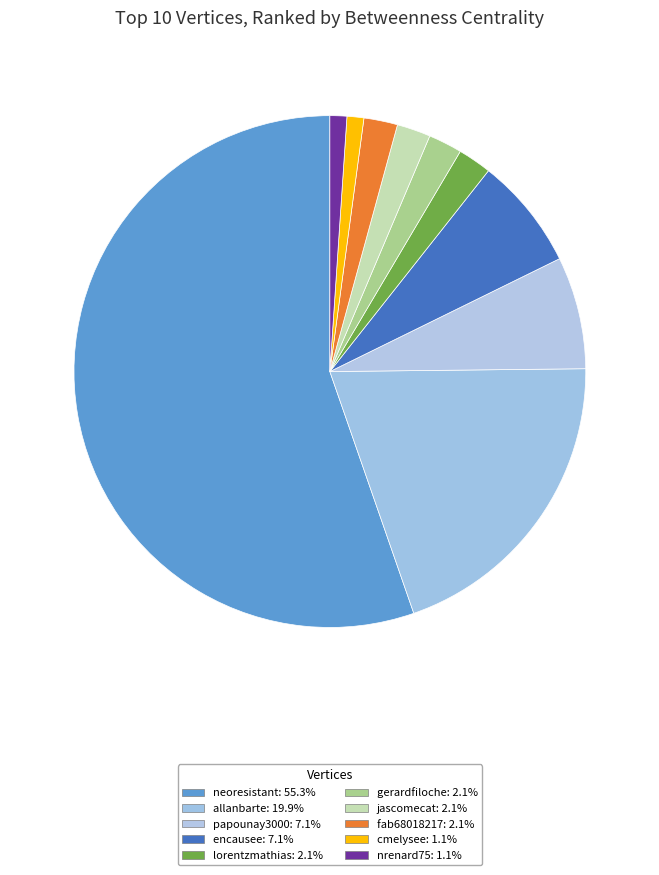

What is the smallest slice in the pie chart?

cmelysee